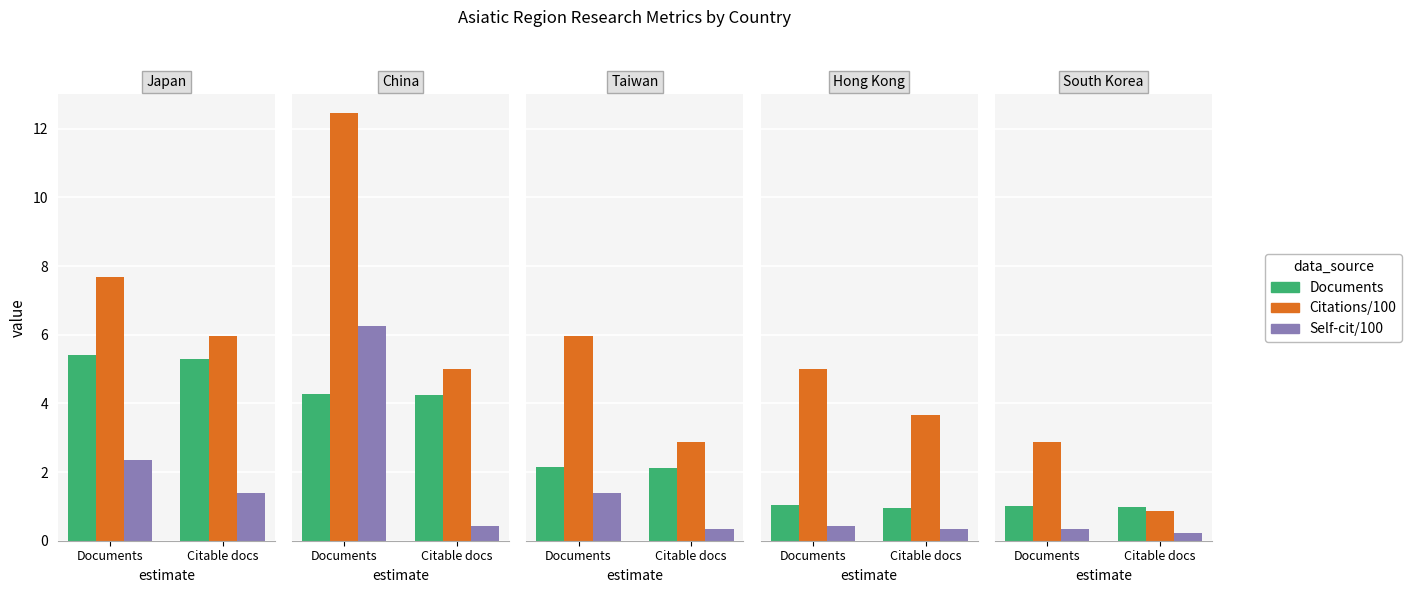

What is the value of the Documents bar at the 2nd from the left?

5.3